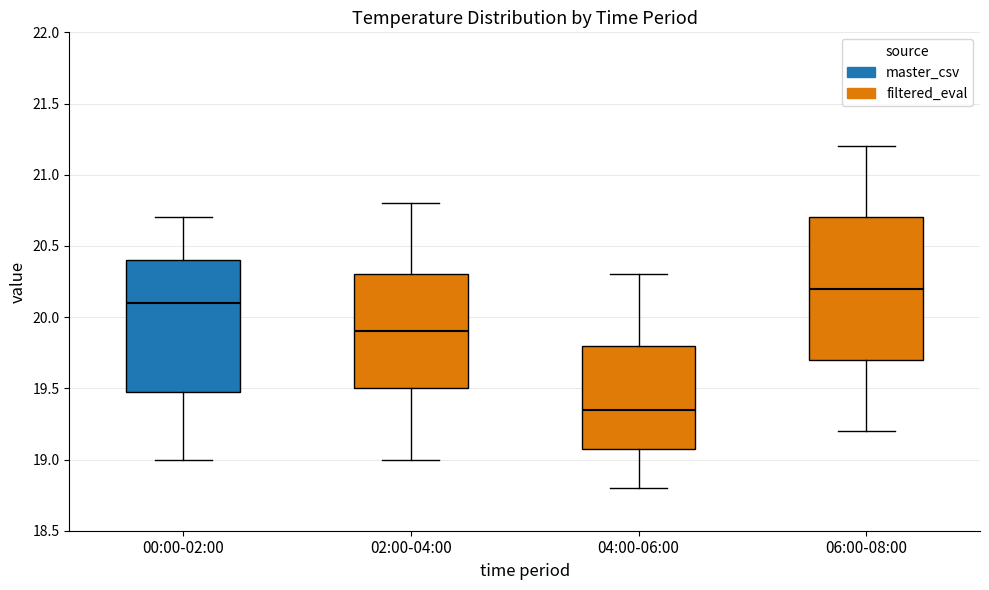

Comparing the boxes themselves (not the whiskers), which one is the tallest?

06:00-08:00